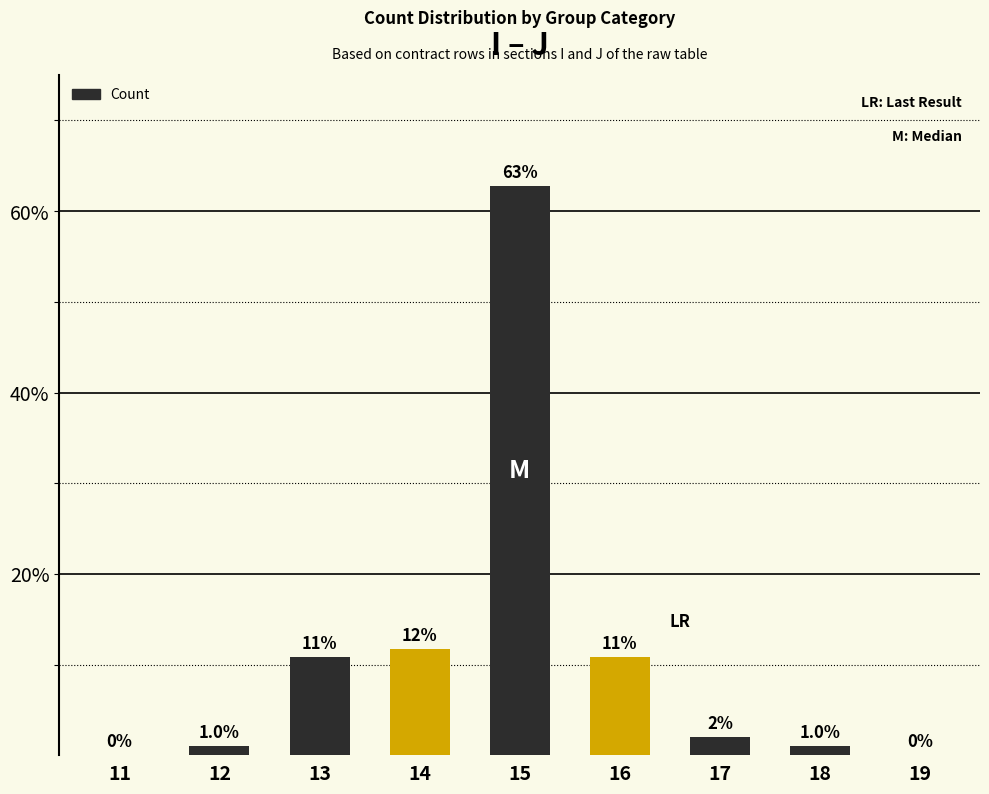

Which has a higher value, 16 or 11?

16